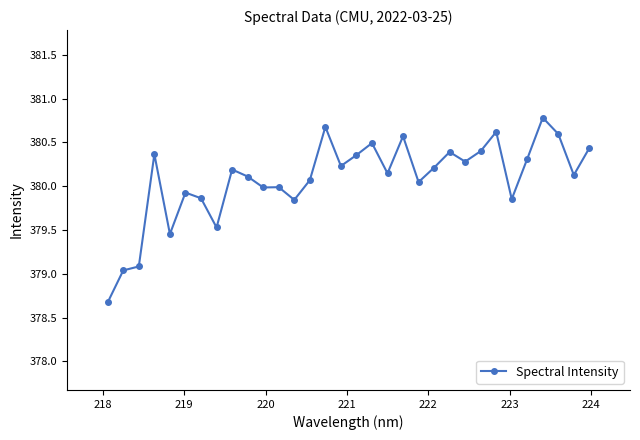

What is the sum of all values?

12162.6